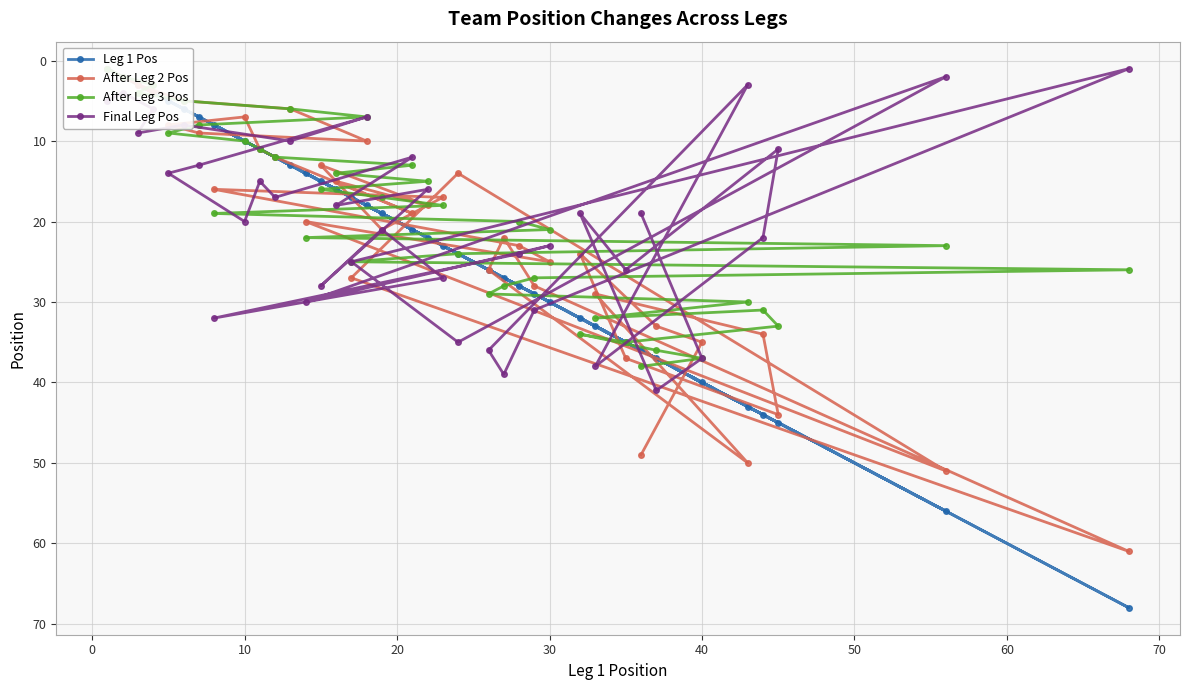

Is the value of After Leg 3 Pos at 35 greater than the value of Leg 1 Pos at 0?

Yes